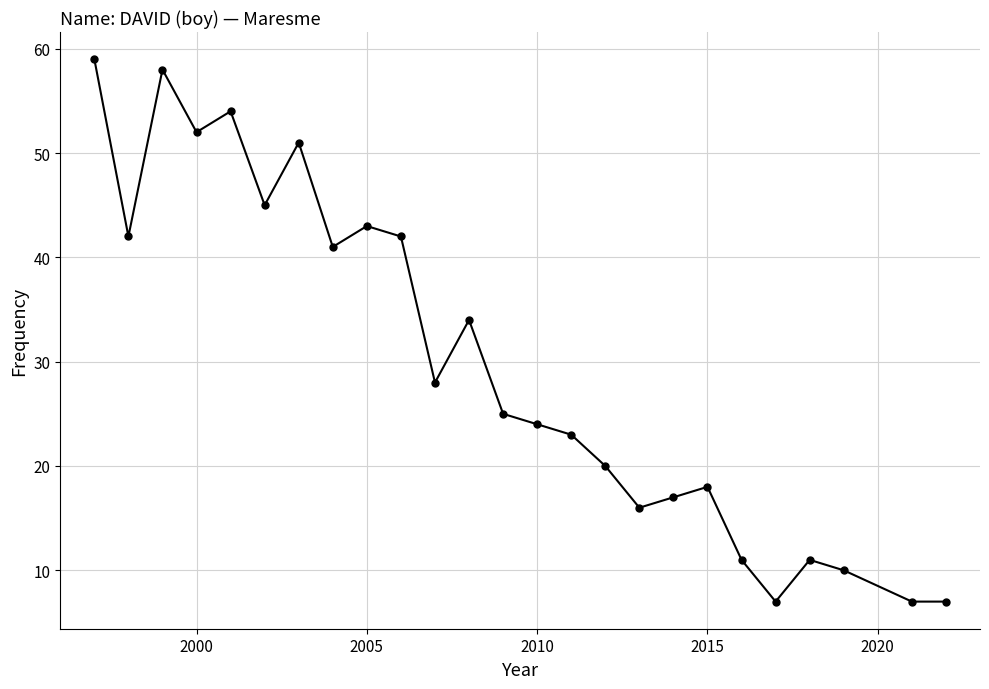

What is the difference between the maximum and minimum values?

52